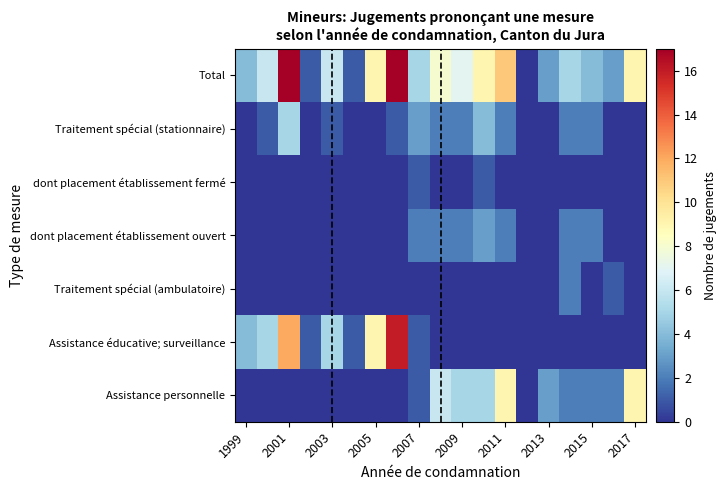

Which series has the largest total across all categories?

Total